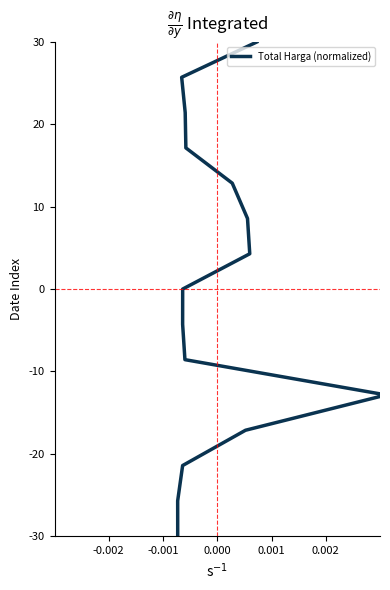

Count the number of values greater than 0.

7